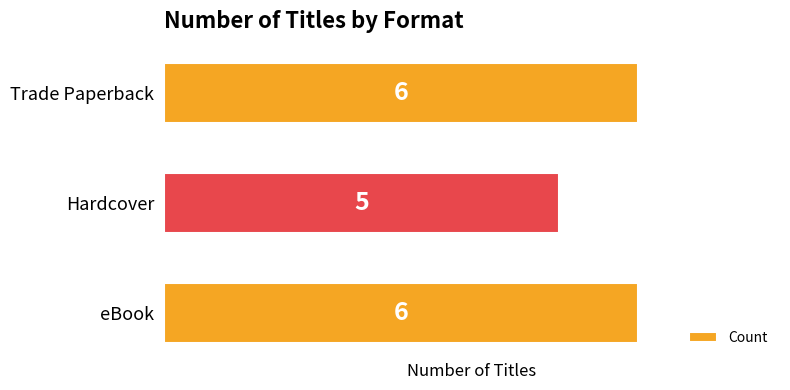

What is the sum of all values?

17